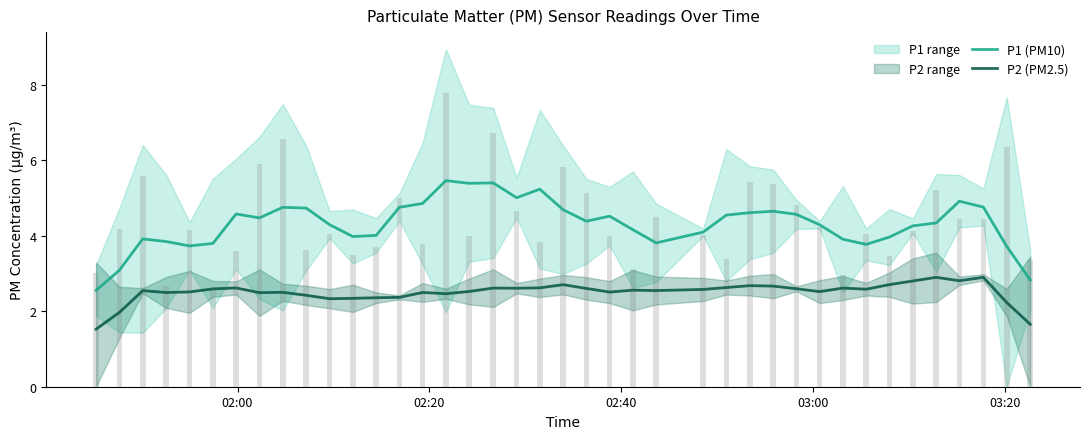

Which series has the largest total across all categories?

P1 (PM10)